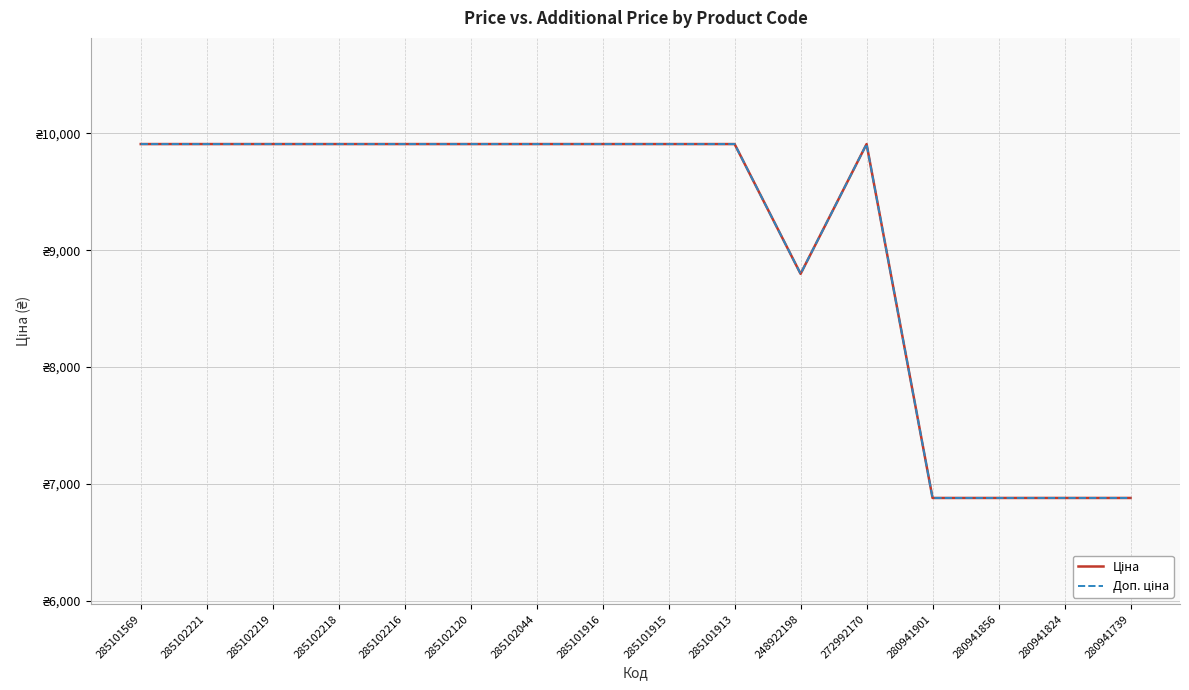

At which label does Доп. ціна first exceed 9908?

285101569